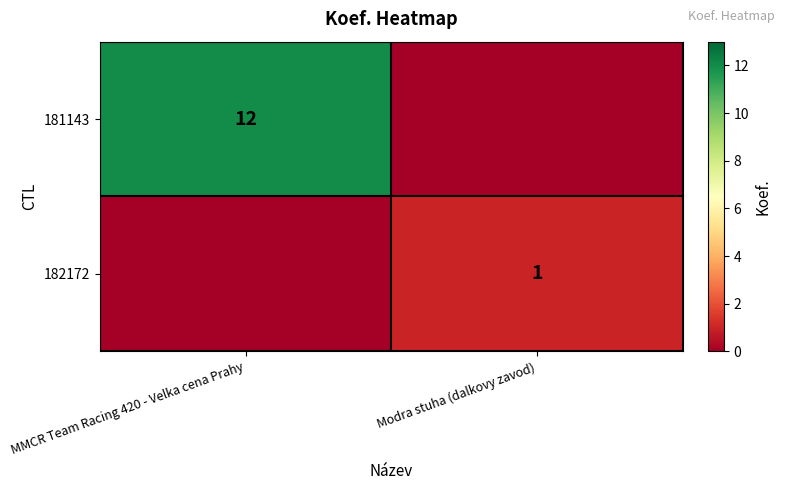

Between MMCR Team Racing 420 - Velka cena Prahy and Modra stuha (dalkovy zavod), which is larger?

MMCR Team Racing 420 - Velka cena Prahy